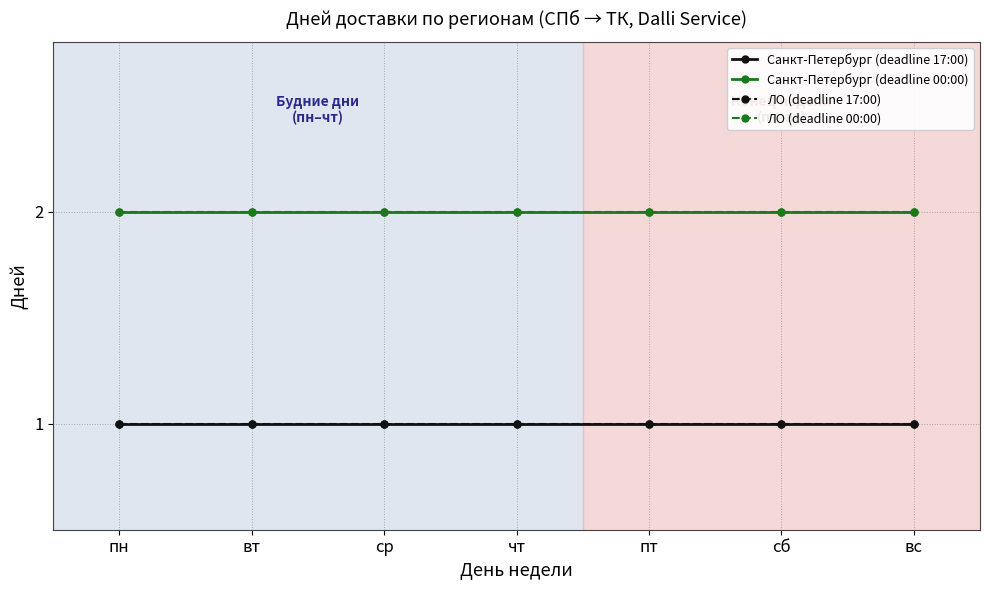

Reading left to right, extract all data points from this chart.

Санкт-Петербург (deadline 17:00): 1	1	1	1	1	1	1
Санкт-Петербург (deadline 00:00): 2	2	2	2	2	2	2
ЛО (deadline 17:00): 1	1	1	1	1	1	1
ЛО (deadline 00:00): 2	2	2	2	2	2	2